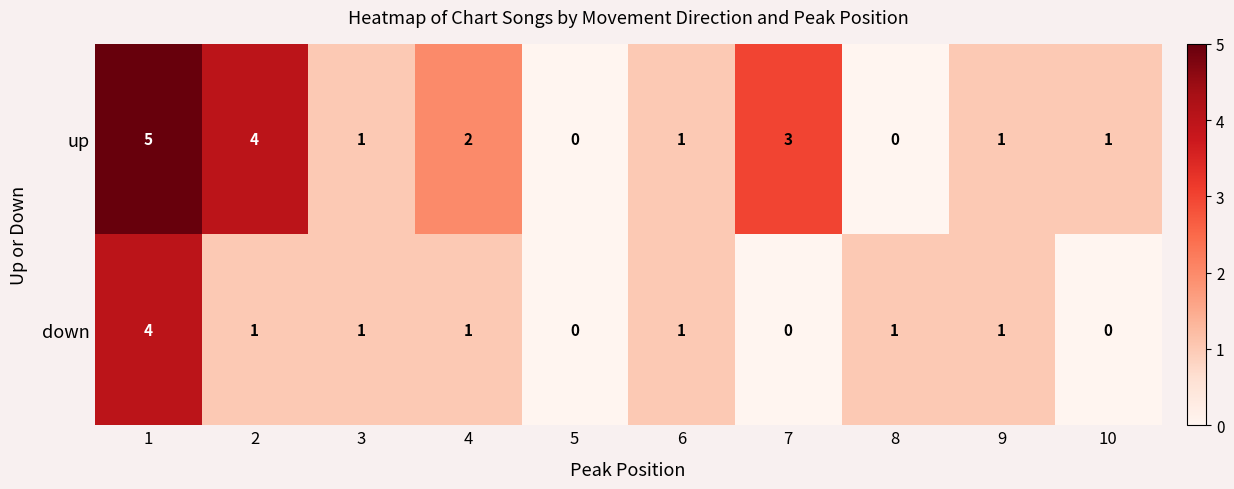

Count the up values in the range 1 to 3.

6